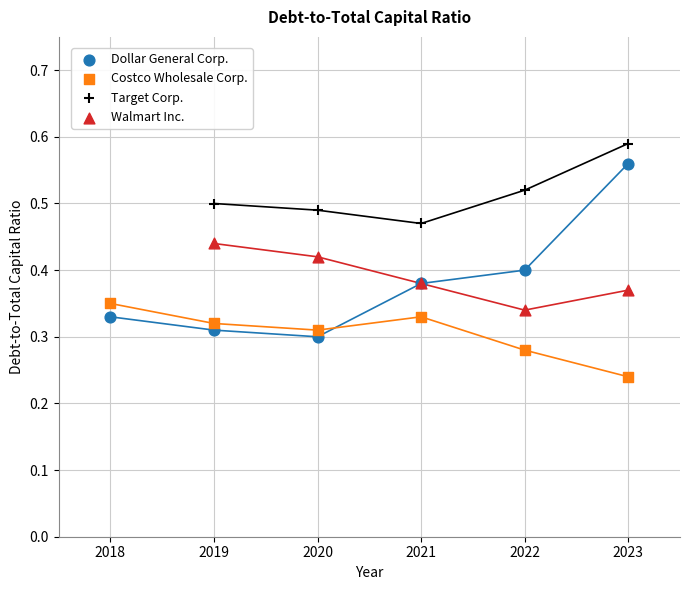

Which series contains the lowest Y value?

Costco Wholesale Corp.